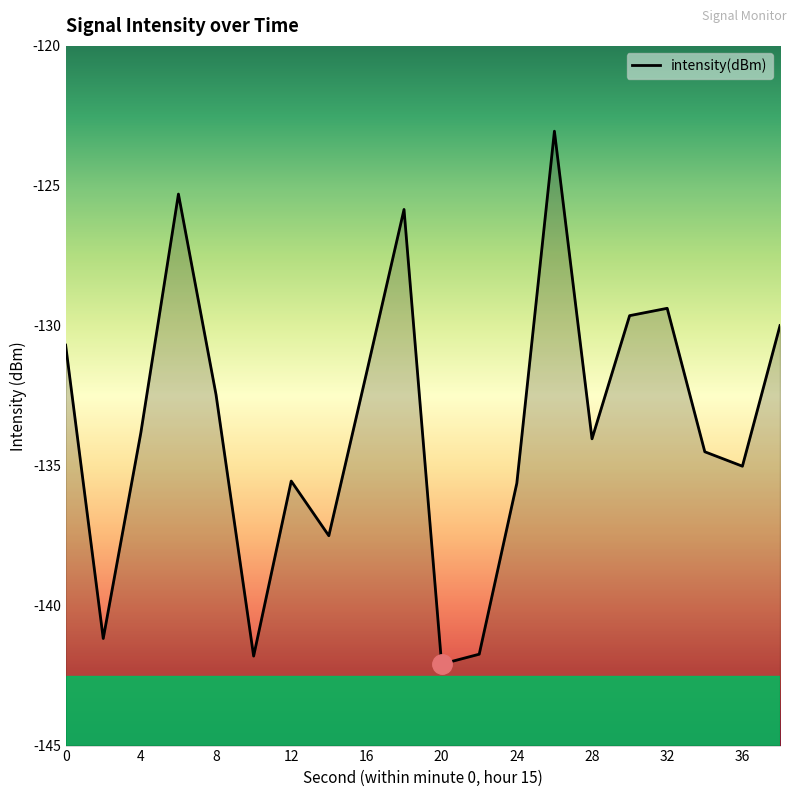

How many lines are shown in the chart?

1